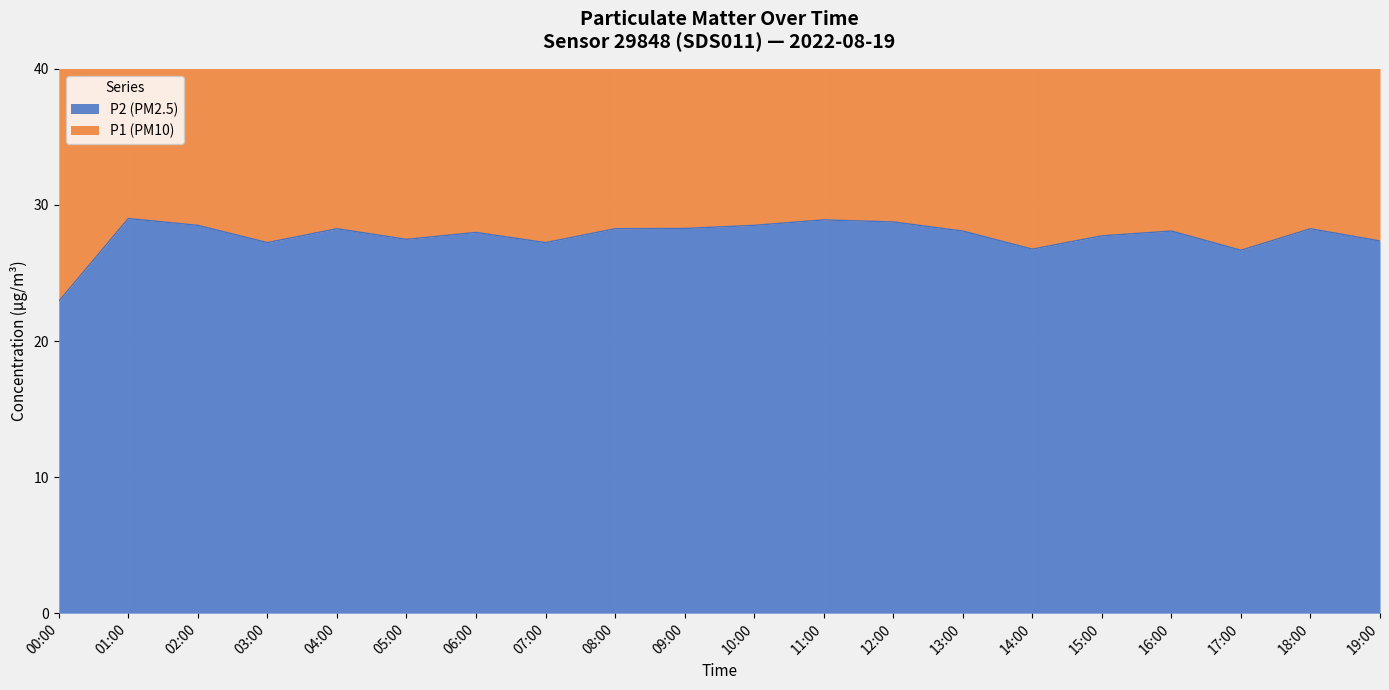

What is the total value across all series at 08:00?

87.8